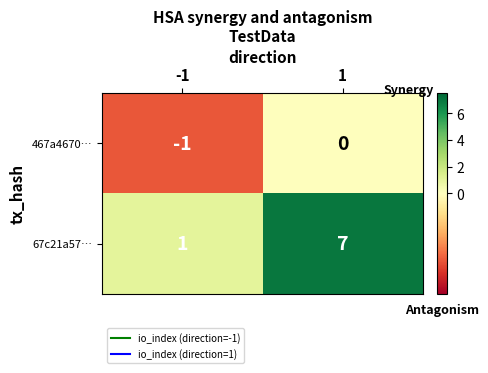

Rank the series by their maximum value, from lowest to highest.

467a4670…, 67c21a57…